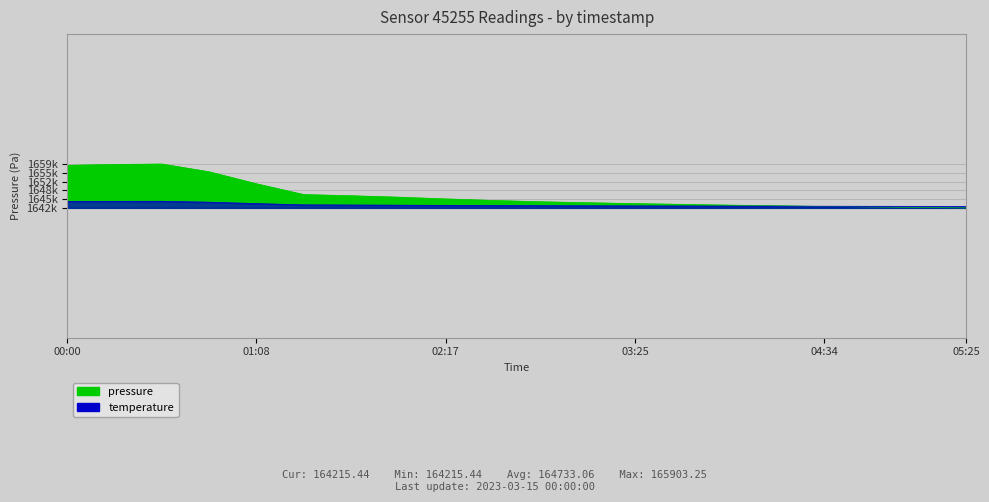

At which category is the sum across all series the highest?

00:34